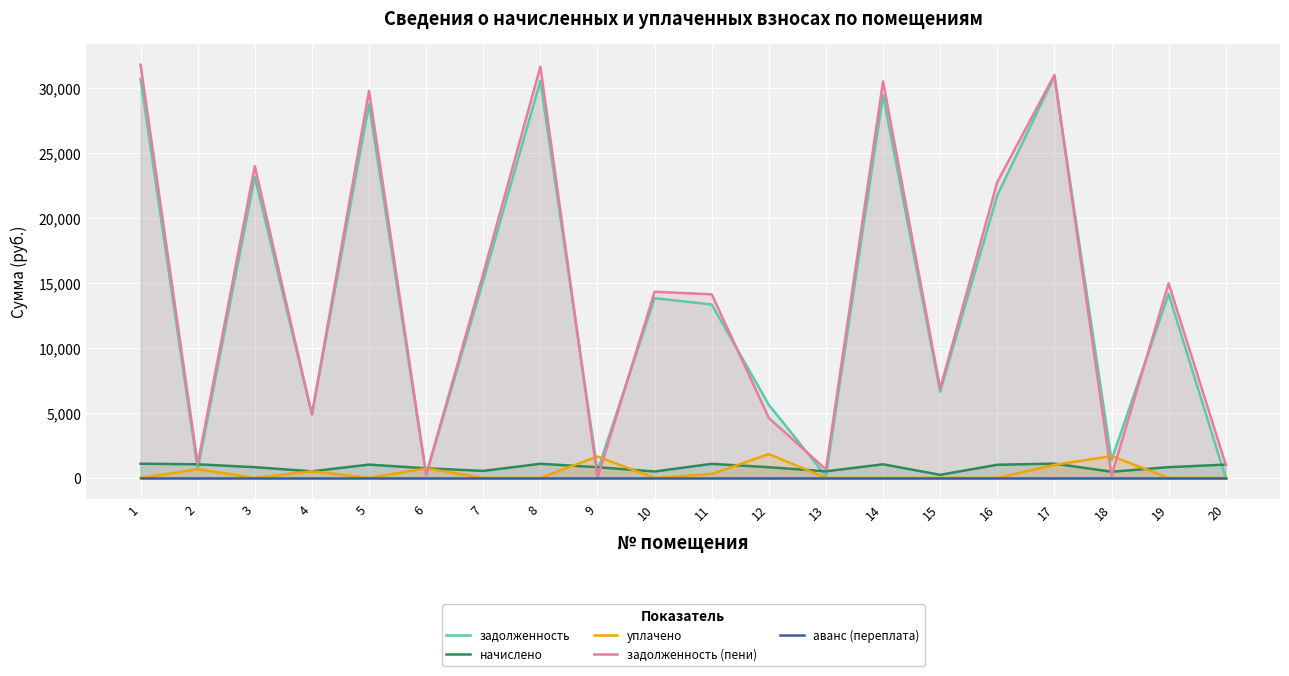

Reading left to right, list all the values displayed in this chart.

задолженность: 1=30708.2	2=666.4	3=23168.5	4=4881.5	5=28760.8	6=236.9	7=15179.4	8=30558.5	9=526.4	10=13831.3	11=13346.7	12=5624.1	13=149.7	14=29459.9	15=6640.9	16=21756.2	17=30908.0	18=1364.5	19=14150.9	20=0.0
начислено: 1=1092.2	2=1047.8	3=824.1	4=507.9	5=1023.0	6=740.6	7=539.9	8=1086.9	9=824.1	10=491.9	11=1081.6	12=822.3	13=506.2	14=1047.8	15=236.2	16=1012.3	17=1099.3	18=474.2	19=825.8	20=1023.0
уплачено: 1=0.0	2=665.4	3=0.0	4=508.0	5=0.0	6=730.6	7=0.0	8=0.0	9=1648.0	10=0.0	11=300.0	12=1832.9	13=0.0	14=0.0	15=0.0	16=0.0	17=1000.0	18=1681.0	19=0.0	20=0.0
задолженность (пени): 1=31800.5	2=1048.8	3=23992.6	4=4881.4	5=29783.7	6=246.9	7=15719.3	8=31645.4	9=0.0	10=14323.3	11=14128.3	12=4613.4	13=655.8	14=30507.7	15=6877.1	16=22768.6	17=31007.4	18=157.7	19=14976.8	20=1023.0
аванс (переплата): 1=0.0	2=0.0	3=0.0	4=0.0	5=0.0	6=0.0	7=0.0	8=0.0	9=0.0	10=0.0	11=0.0	12=0.0	13=0.0	14=0.0	15=0.0	16=0.0	17=0.0	18=0.0	19=0.0	20=0.0